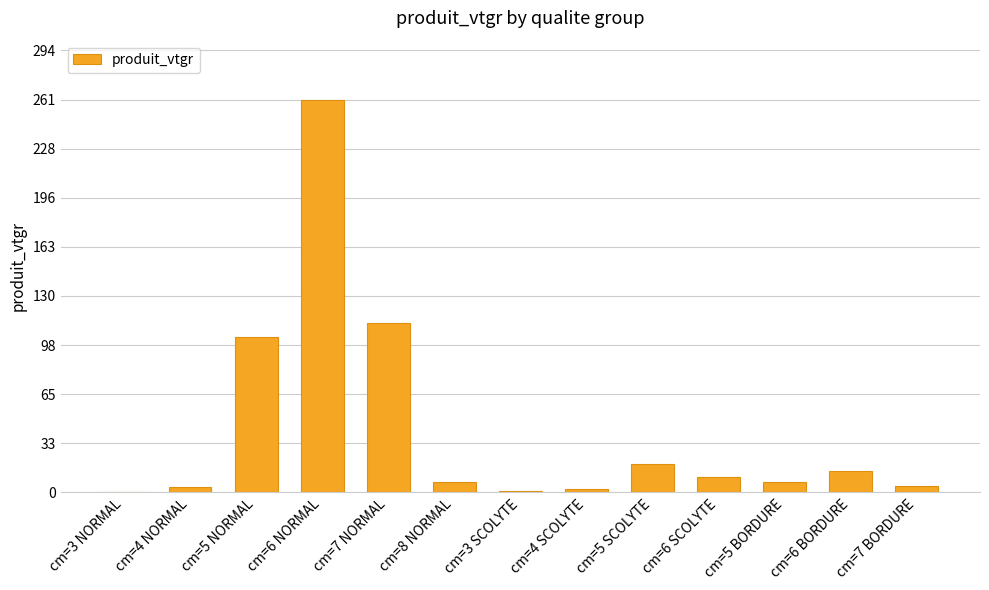

Where does the data first go above 7?

cm=5 NORMAL